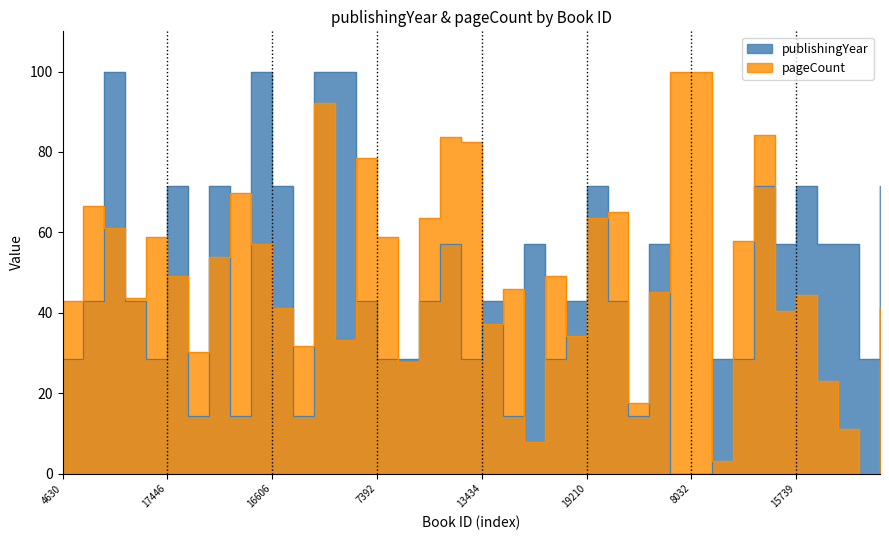

List the series in order of their overall mean, lowest first.

publishingYear, pageCount